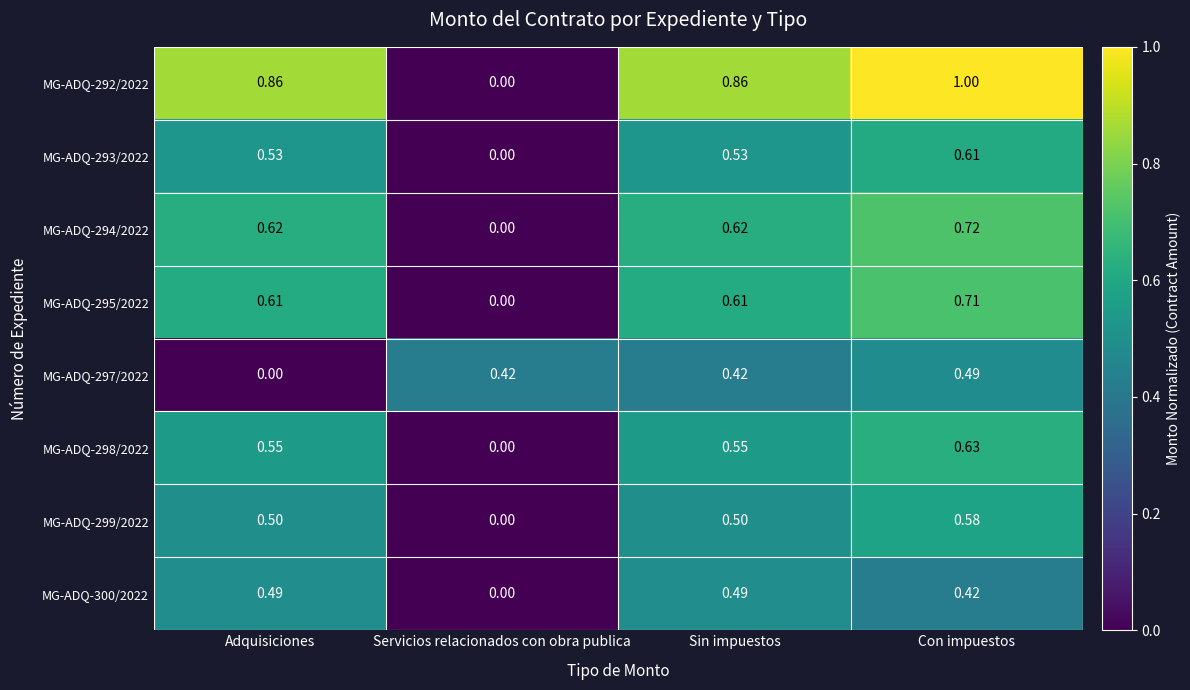

Which series changed the most between Adquisiciones and Sin impuestos?

MG-ADQ-297/2022